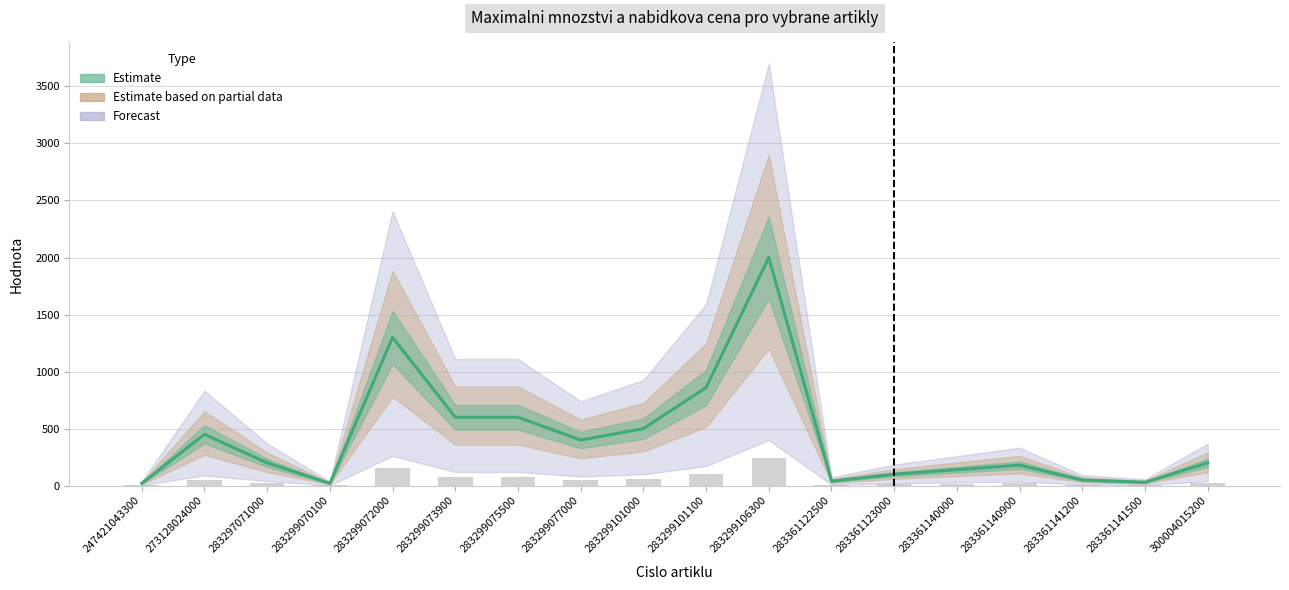

What value does the data have at 283361140000, to the nearest 10?

140